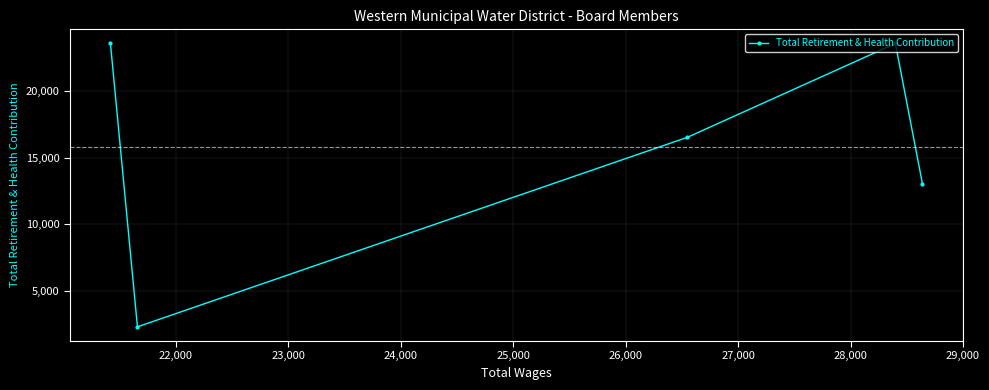

Does the chart display data point markers on the line(s)?

Yes